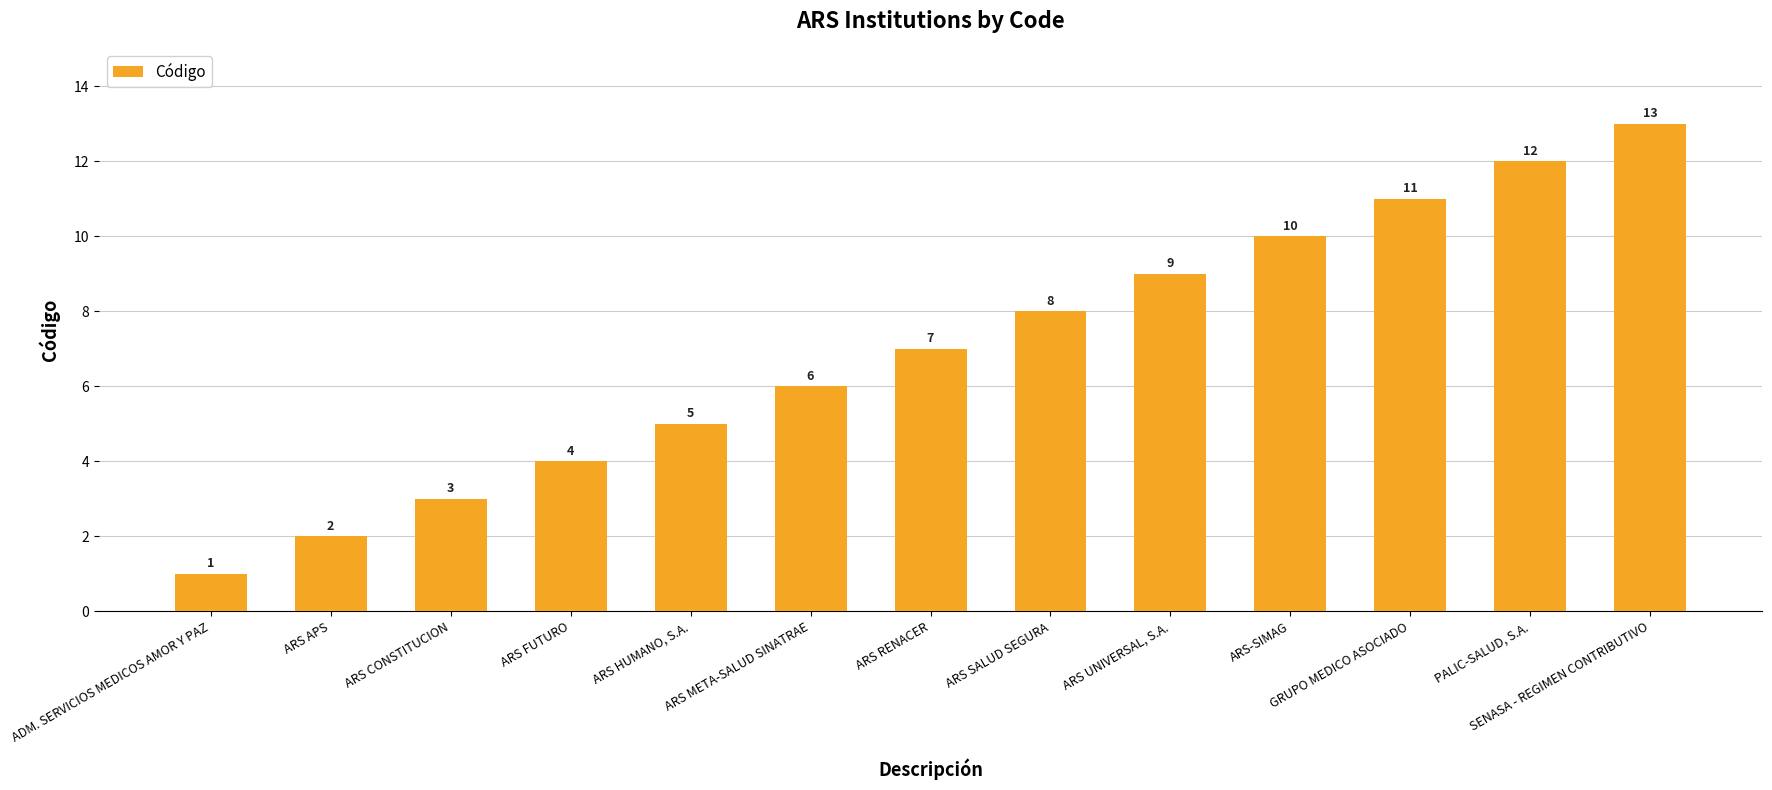

The chart shows a value of 10 at ARS META-SALUD SINATRAE. True or false?

False